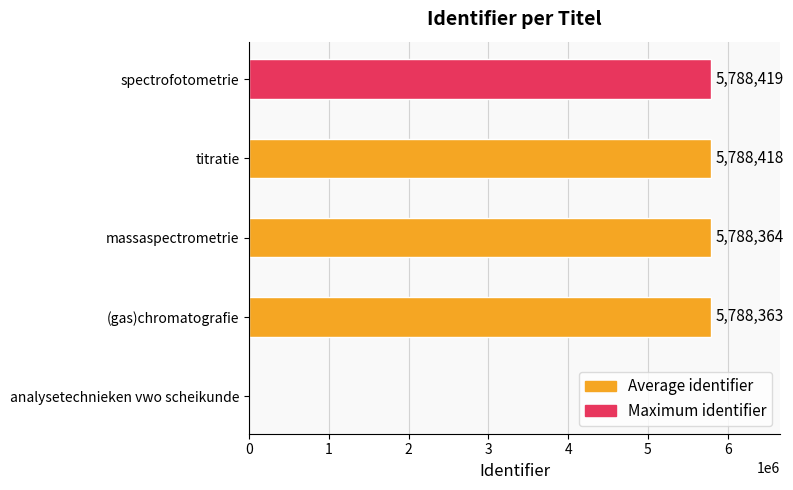

What value does the data have at (gas)chromatografie, to the nearest 100?

5788400